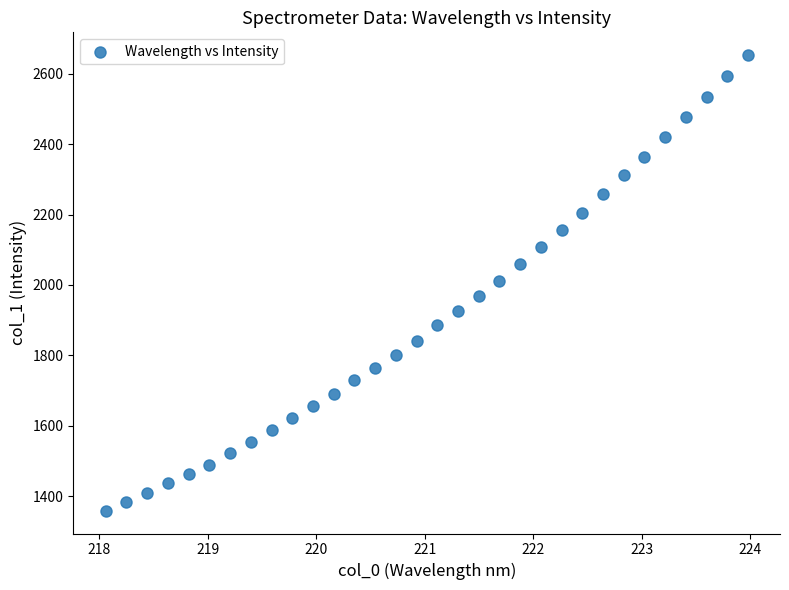

What is the range of X values (max minus min)?

5.9